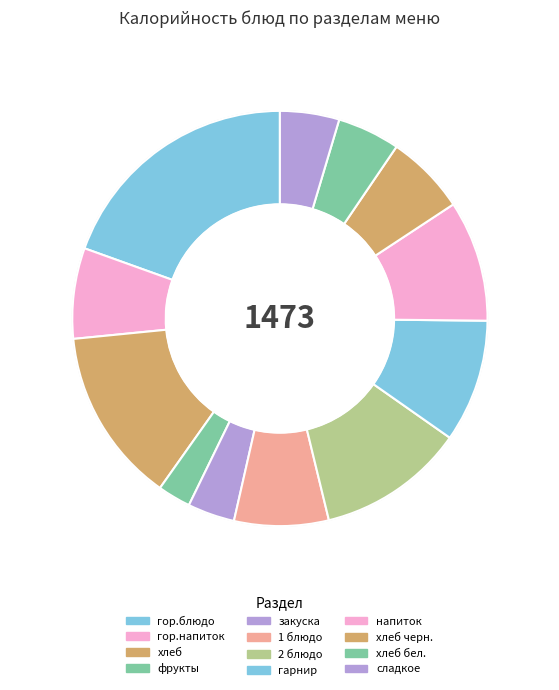

Count the number of slices in the pie.

12